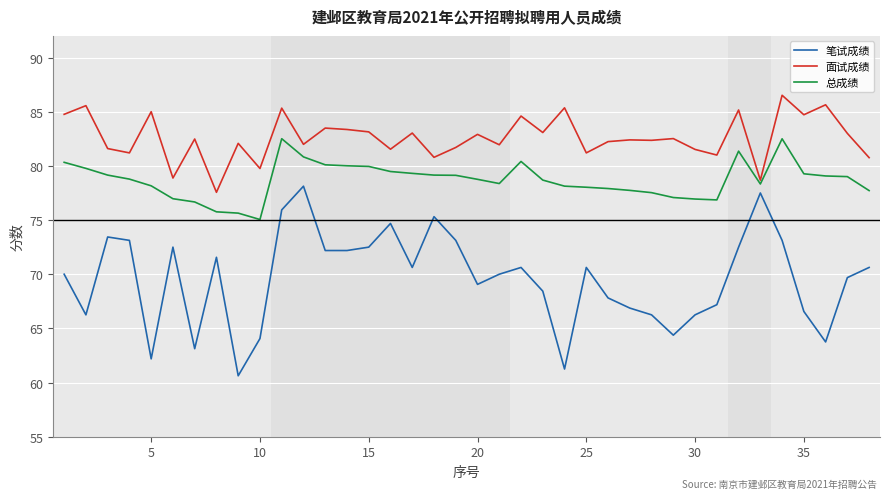

True or false: 面试成绩 and 总成绩 intersect in this chart.

False